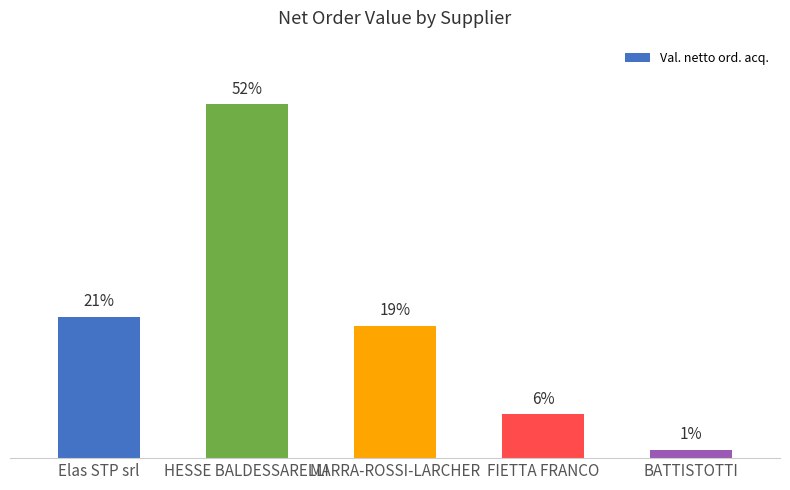

What is the label of the 2nd bar from the left?

HESSE BALDESSARELLI